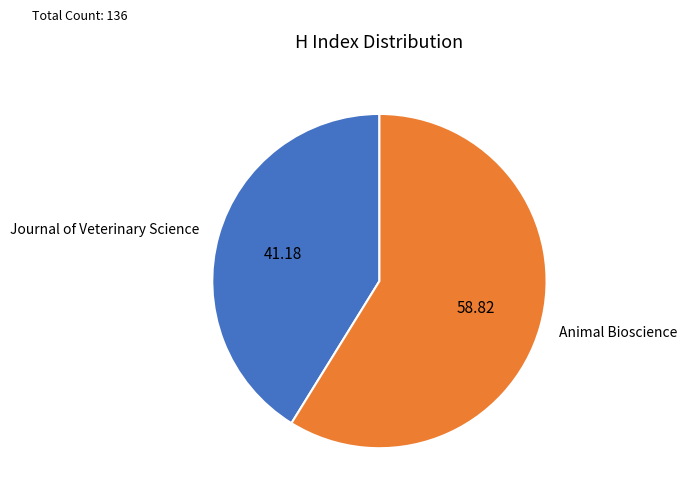

Approximately how many times larger is the value at Journal of Veterinary Science compared to Animal Bioscience?

0.7